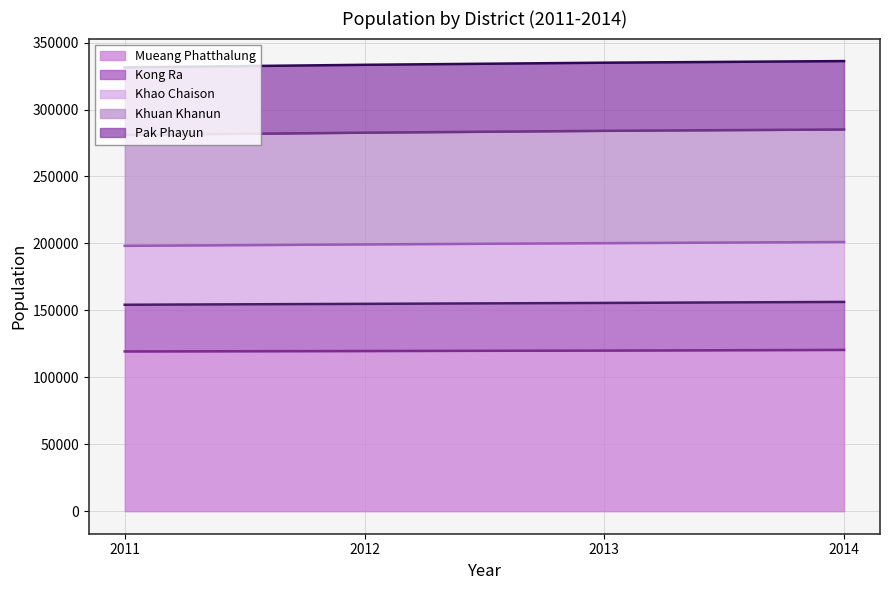

What is the total value across all series at 2014?

336167